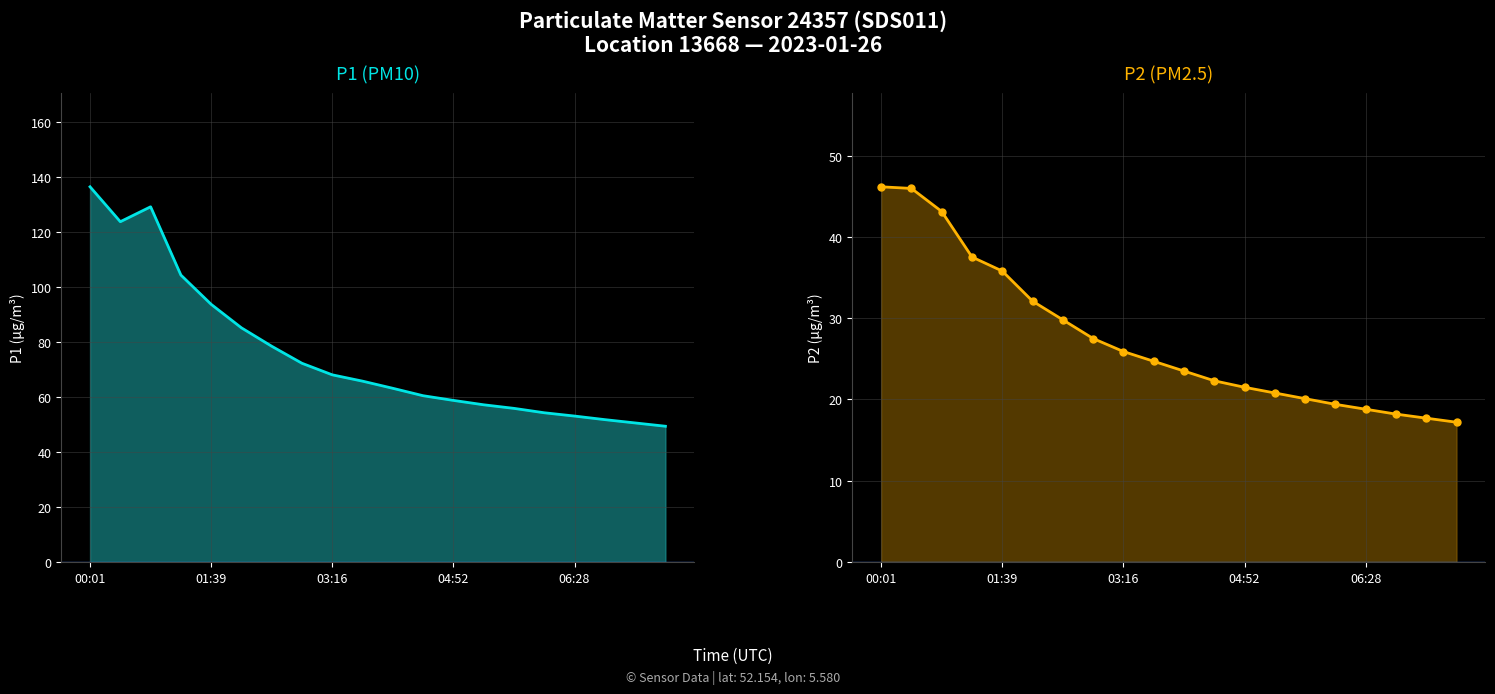

What is the average value of the P1 series?

75.6